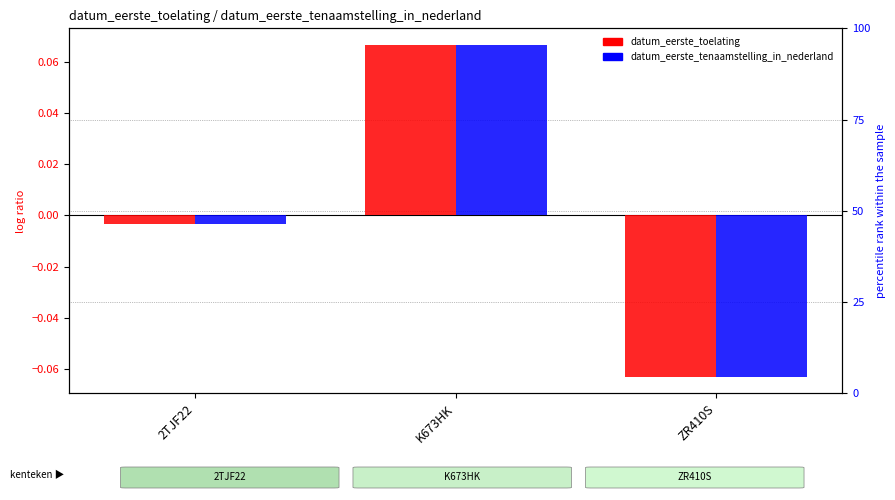

Rank the series by their maximum value, from lowest to highest.

datum_eerste_toelating, datum_eerste_tenaamstelling_in_nederland